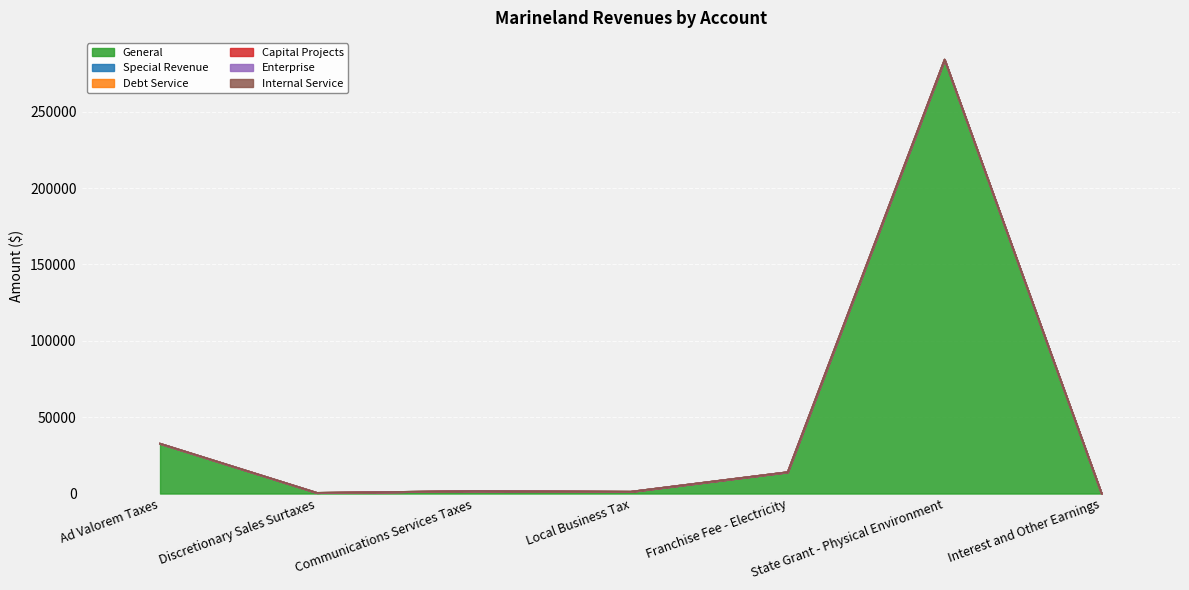

What is the average value of the General series?

47728